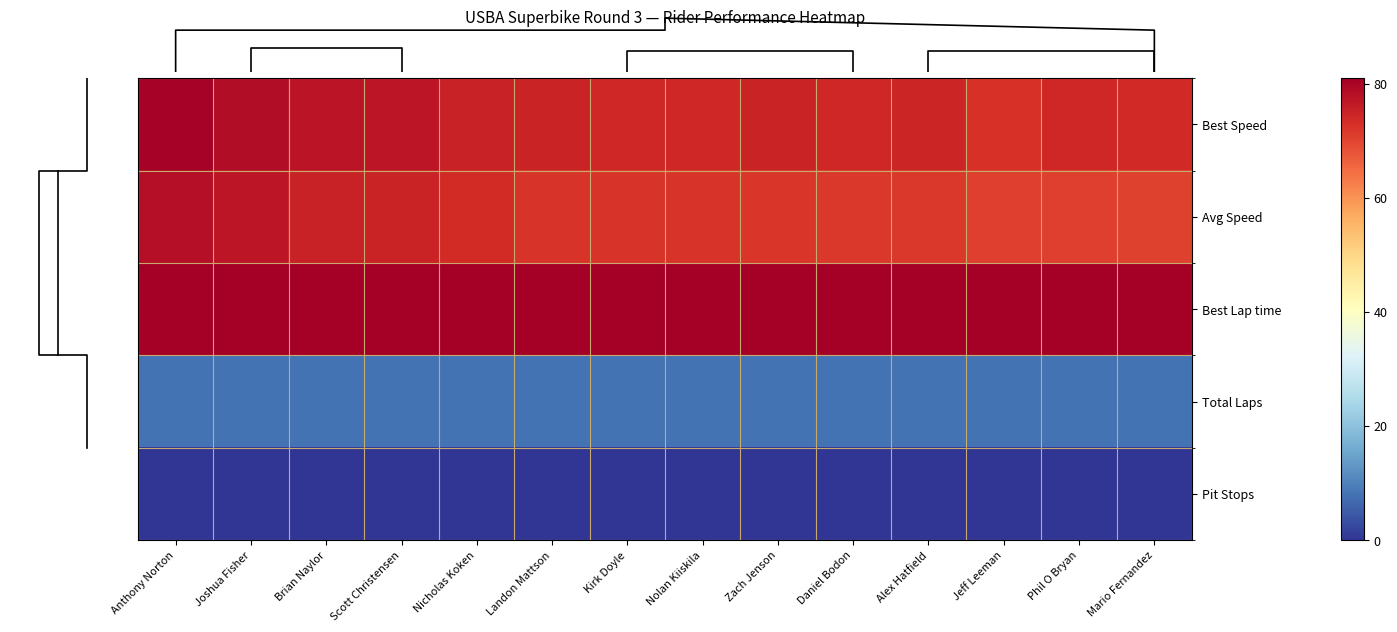

Rank the categories by Best Lap time value from highest to lowest.

Jeff Leeman, Mario Fernandez, Nolan Kiiskila, Kirk Doyle, Phil O Bryan, Daniel Bodon, Alex Hatfield, Zach Jenson, Landon Mattson, Nicholas Koken, Scott Christensen, Brian Naylor, Joshua Fisher, Anthony Norton